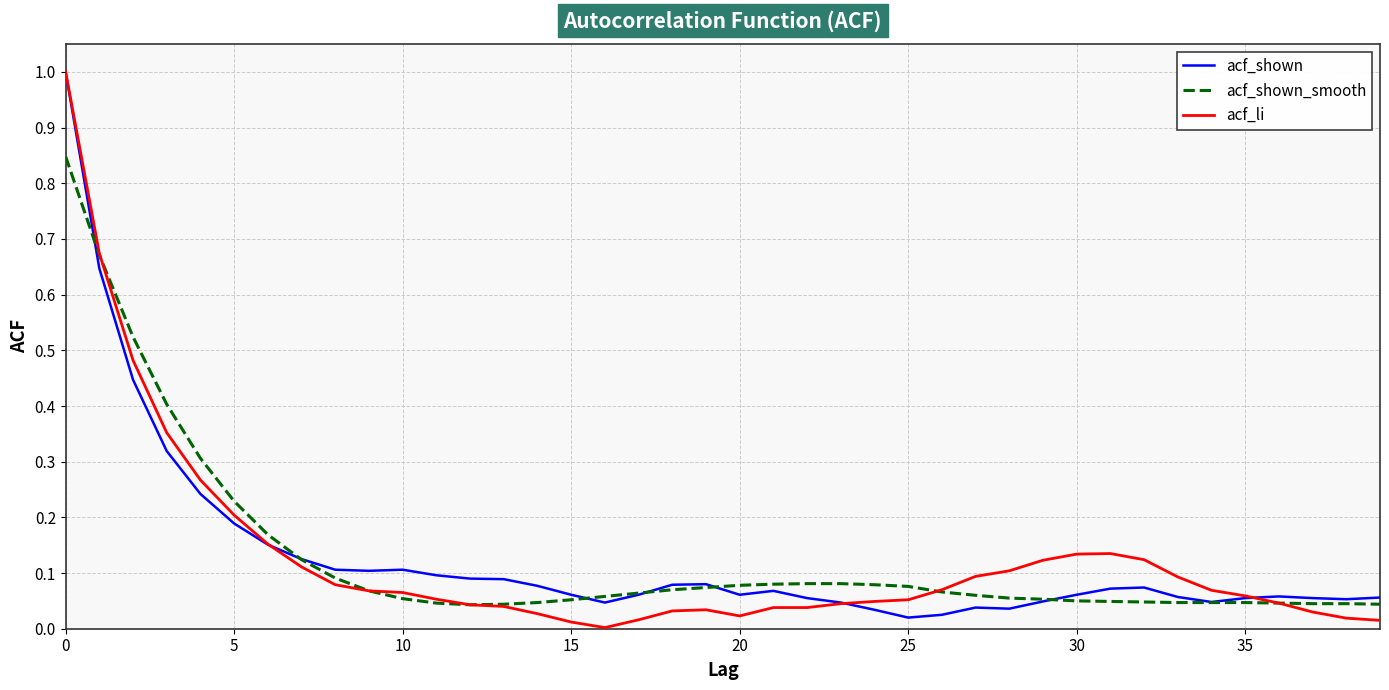

What is the highest value of the acf_li series?

1.0